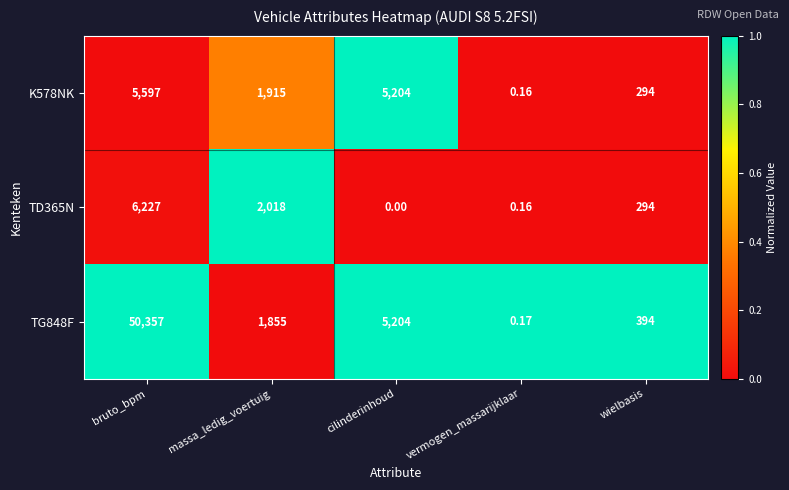

Which series has the largest total across all categories?

TG848F